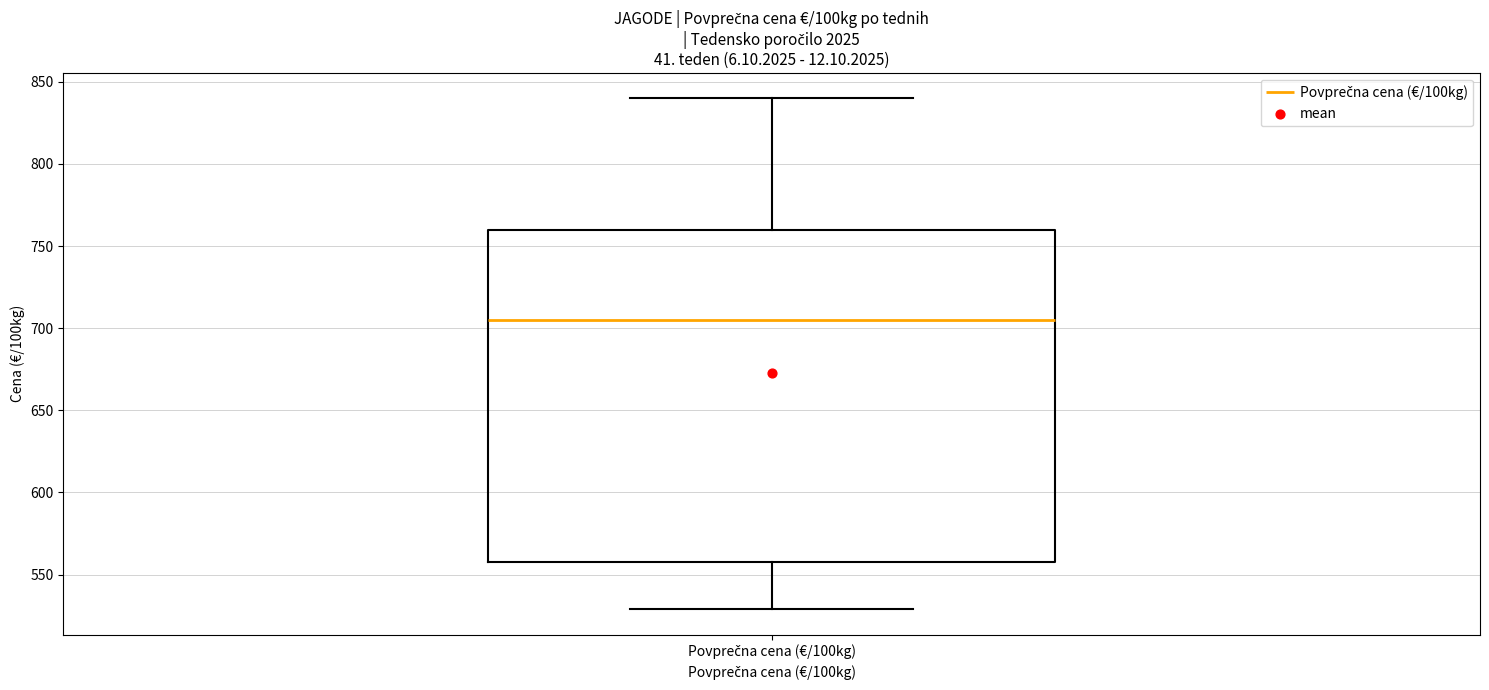

Where does the upper whisker of the box for Povprečna cena (€/100kg) end on the y-axis? The values are not printed on the chart, so give them approximately, as read against the axis.

840